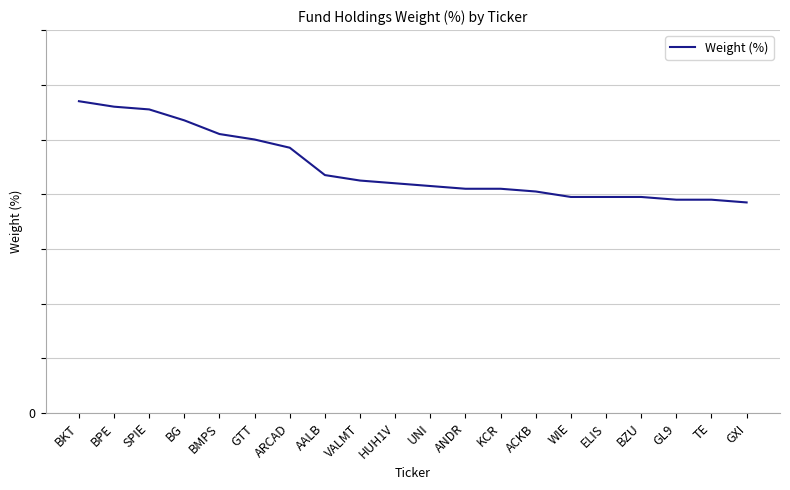

Does the chart display data point markers on the line(s)?

No